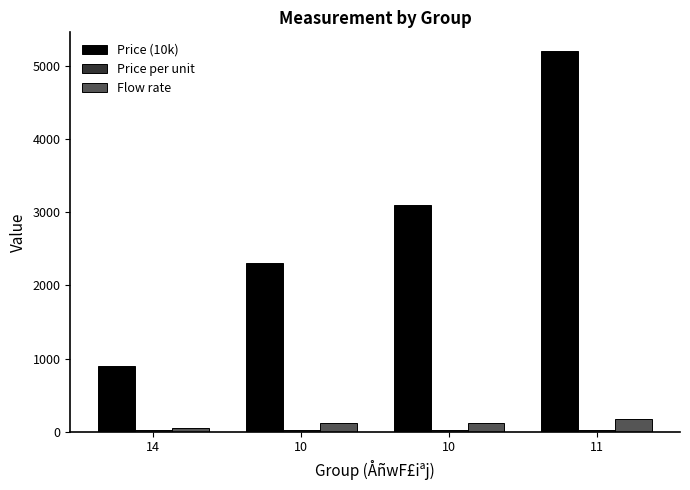

How many values in the Price (10k) series are below 3100?

2